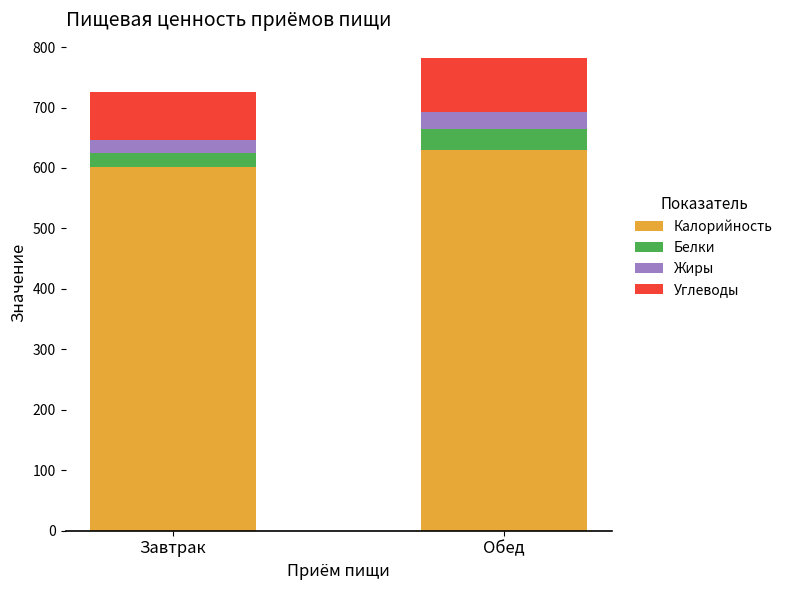

How many bars are there in total?

2